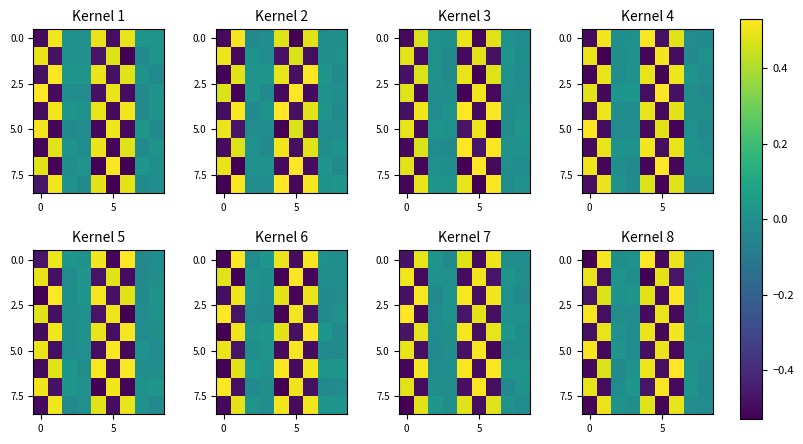

Read the 0.0 value at 5.

-0.5